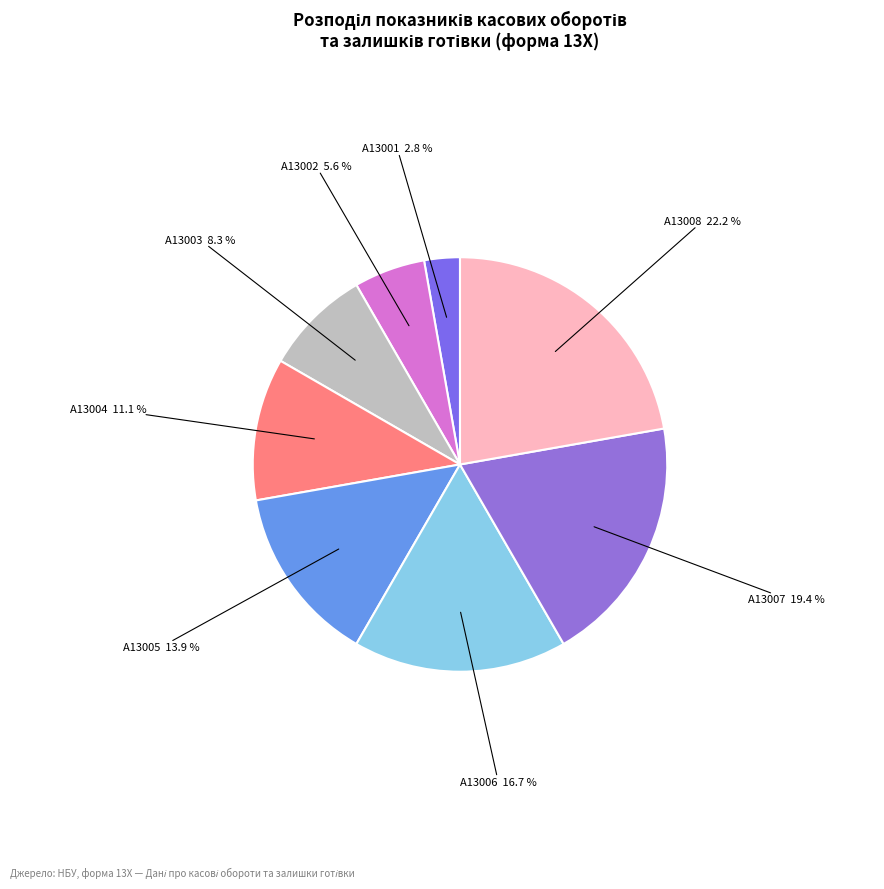

Rank the categories by value from highest to lowest.

A13008, A13007, A13006, A13005, A13004, A13003, A13002, A13001